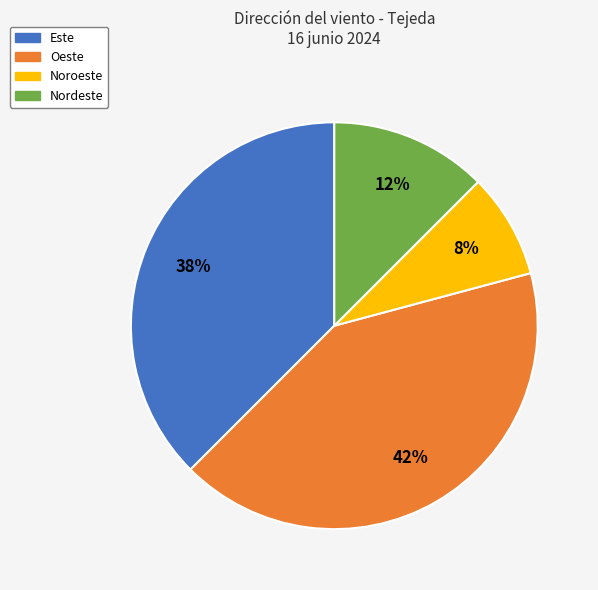

Is the sum of Nordeste and Noroeste greater than half?

No